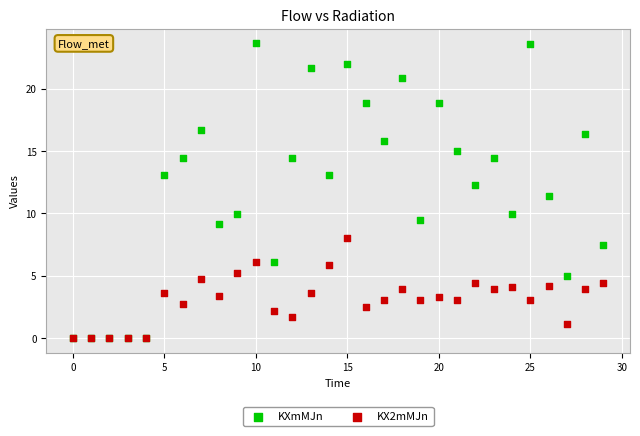

In the KXmMJn series, what Y value is closest to 11?

11.4